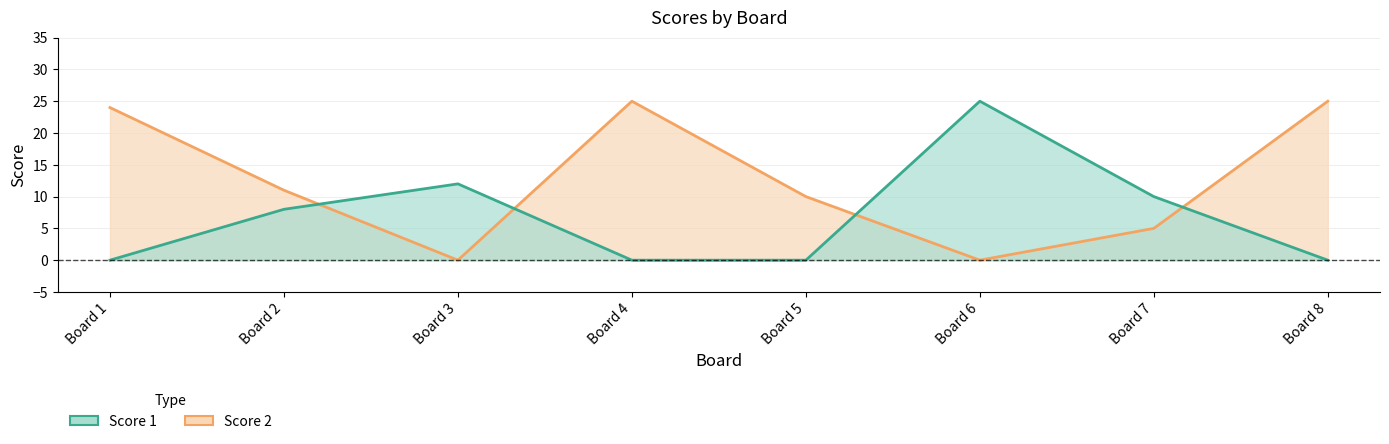

After their last crossing, which series has the higher values: Score 2 or Score 1?

Score 2